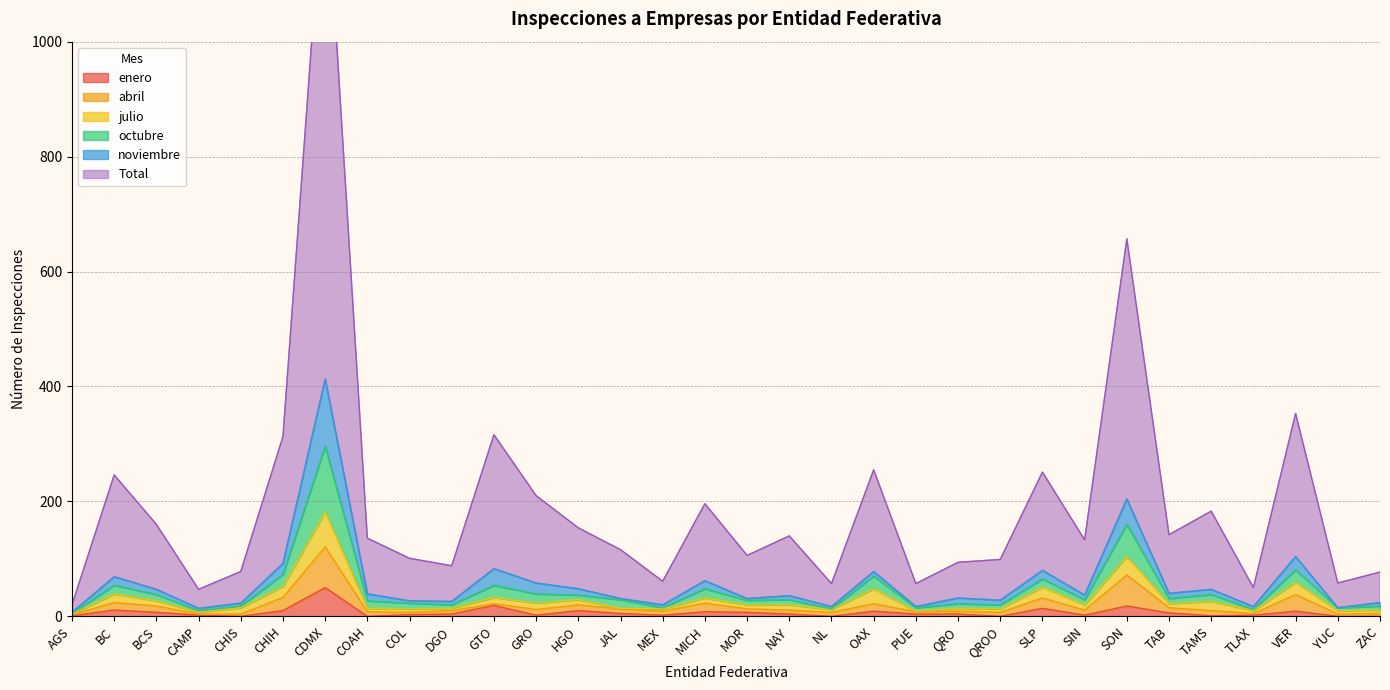

How many interior local peaks does the enero series have?

9